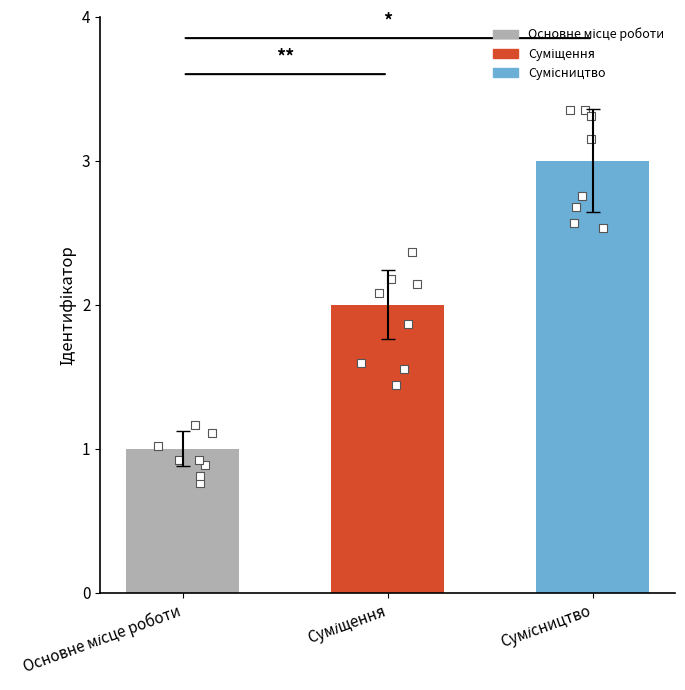

Approximately how many times larger is the value at Суміщення compared to Основне місце роботи?

2.0